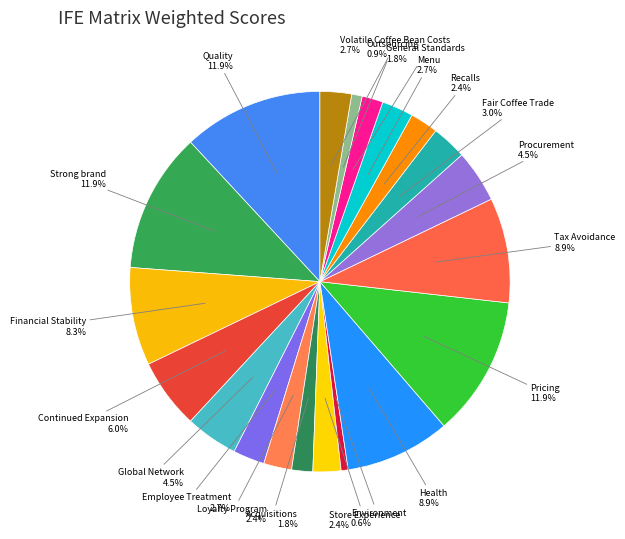

Is Health the majority of the pie?

No